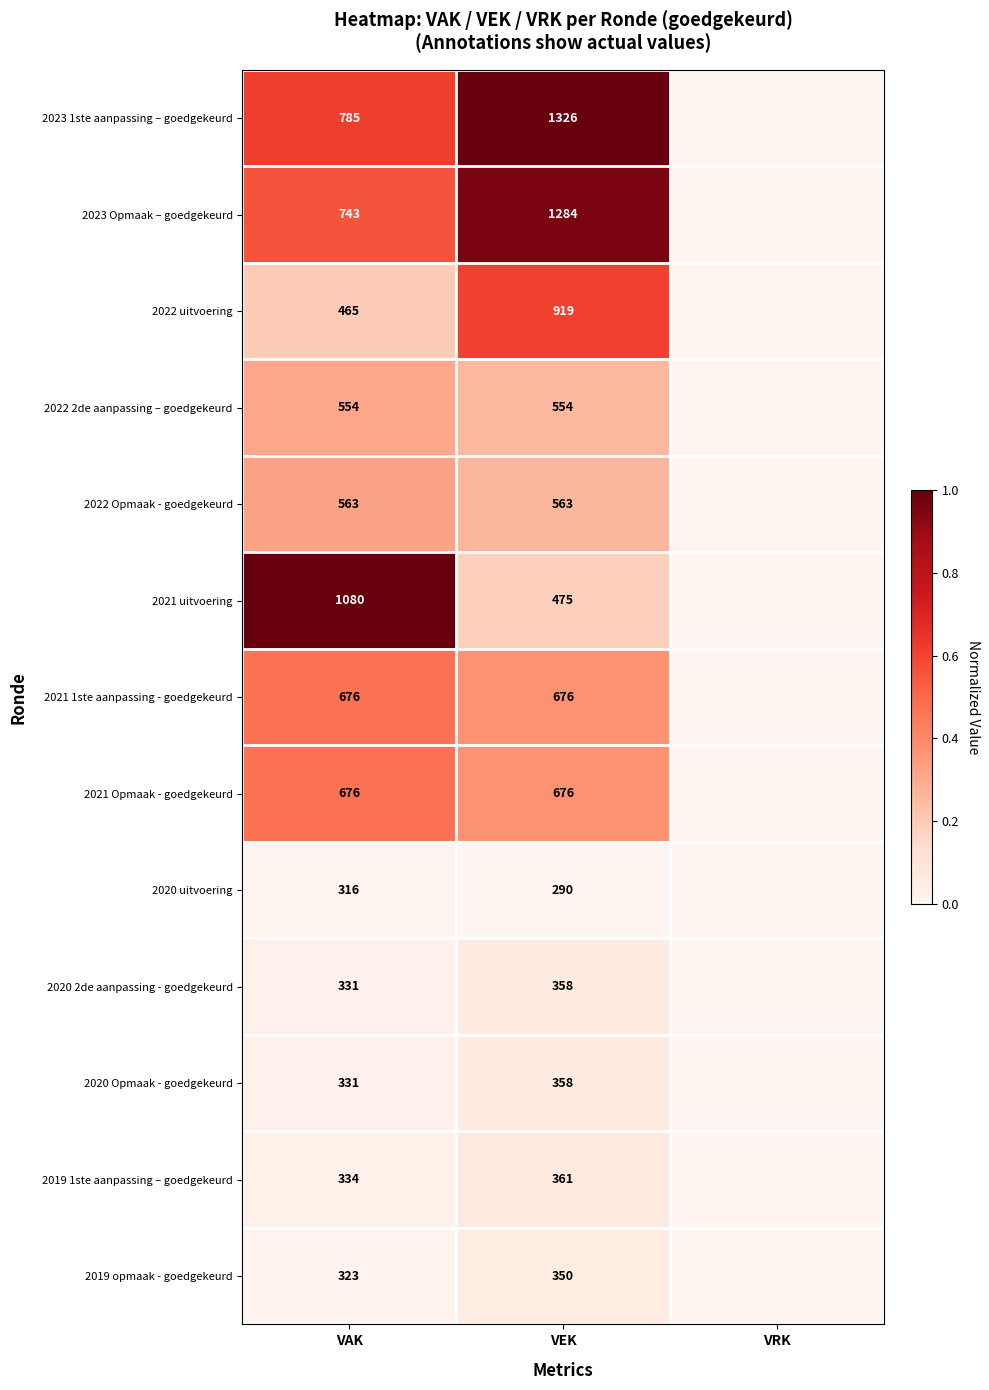

Is it true that 2023 Opmaak – goedgekeurd equals 362 at VAK?

False